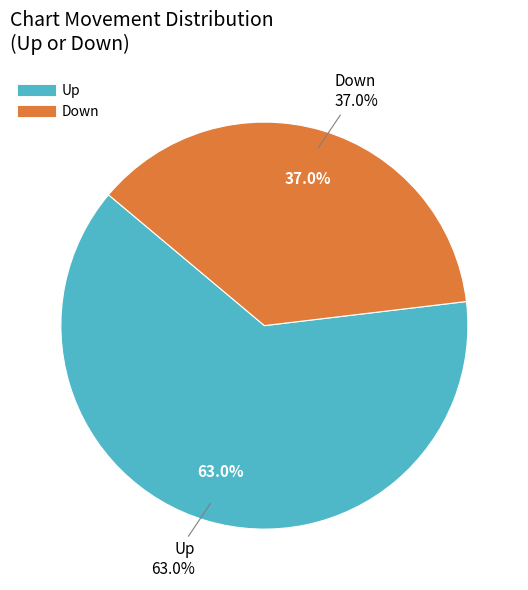

What is the ratio of the value at Up to the value at Down?

1.7